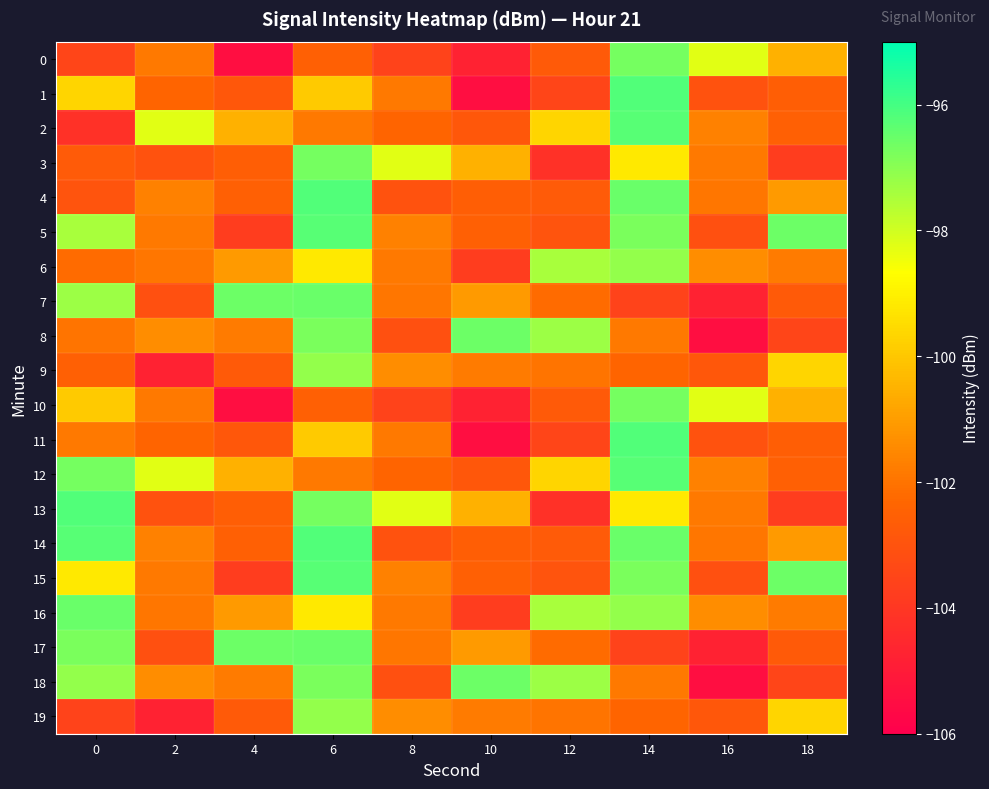

At which category does the chart reach its minimum across all series?

4